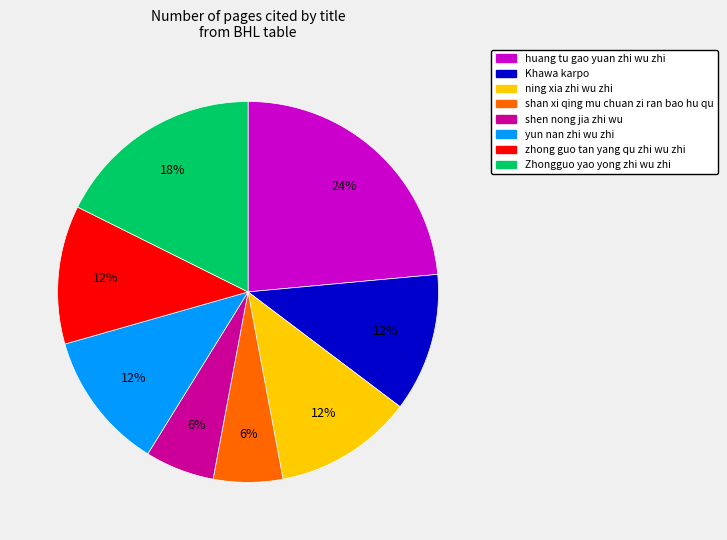

Do Khawa karpo and yun nan zhi wu zhi together represent more than half of the pie?

No